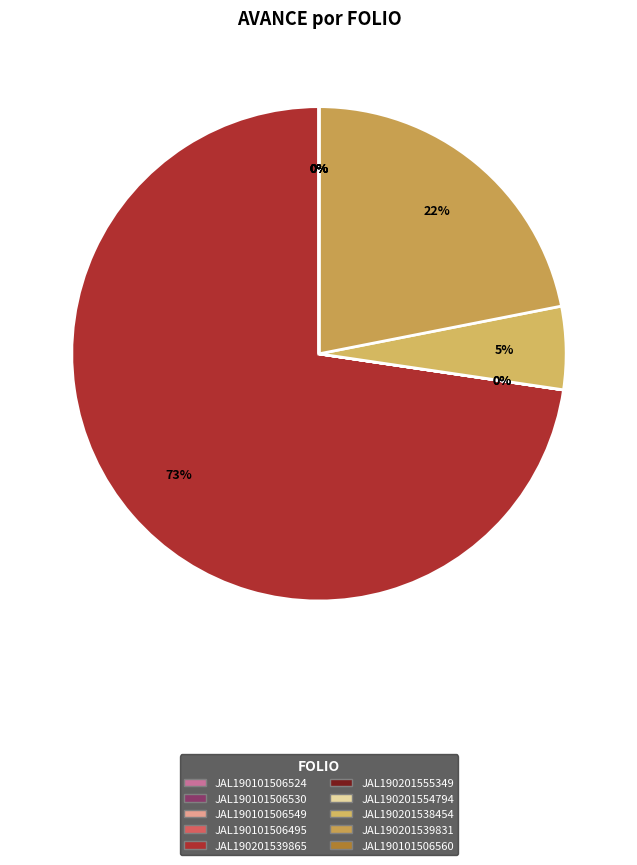

Which slice represents more than half of the pie?

JAL190201539865